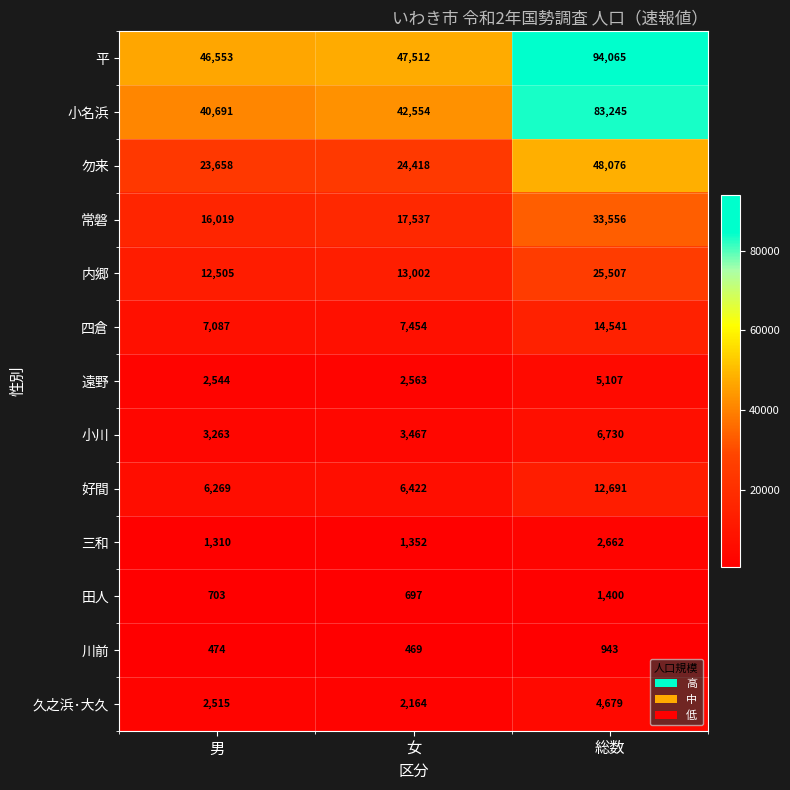

The 常磐 series shows 17537 at 女. True or false?

True